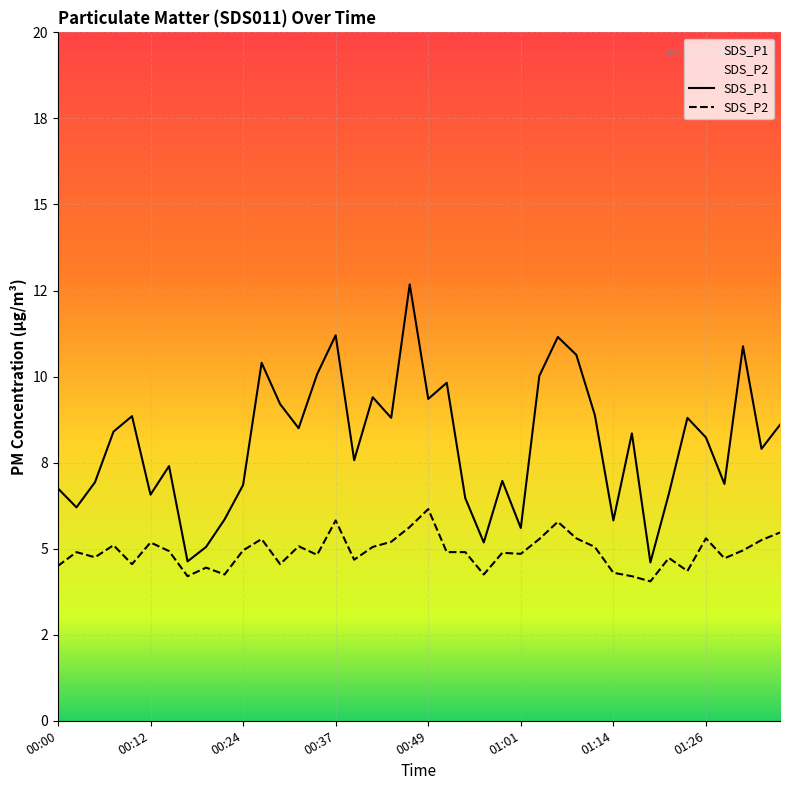

What is the average value of the SDS_P2 series?

4.9